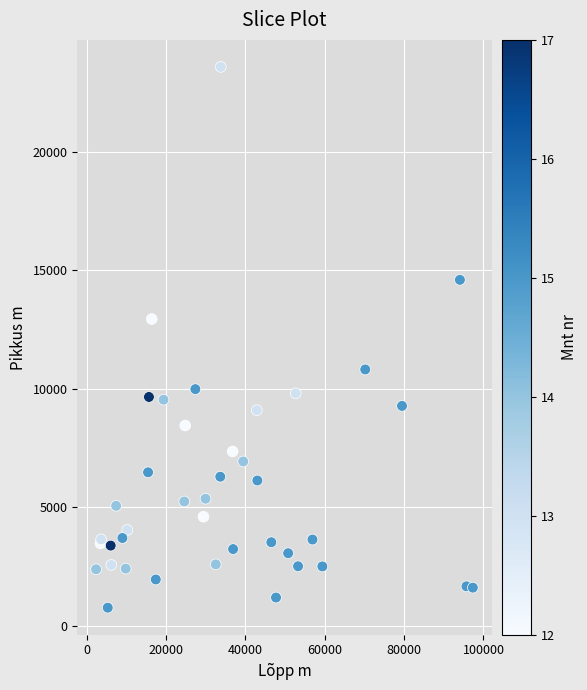

What Y value in the scatter plot is closest to 12163?

12934